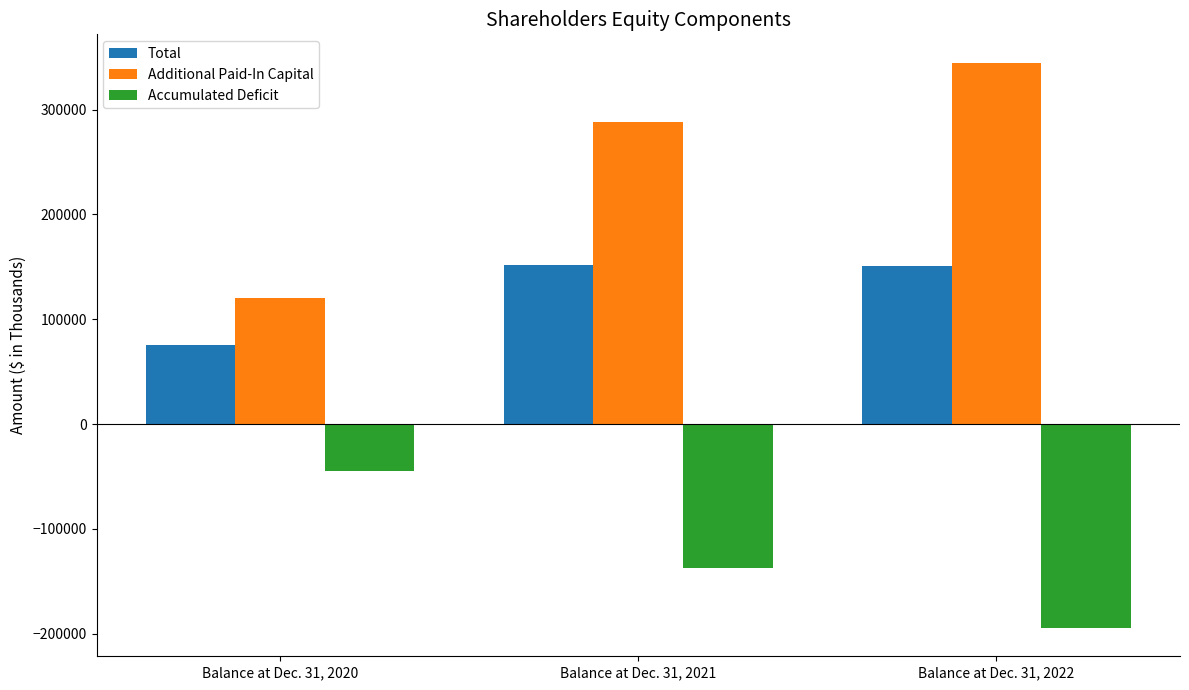

Between Balance at Dec. 31, 2020 and Balance at Dec. 31, 2022, which series saw the biggest shift?

Additional Paid-In Capital